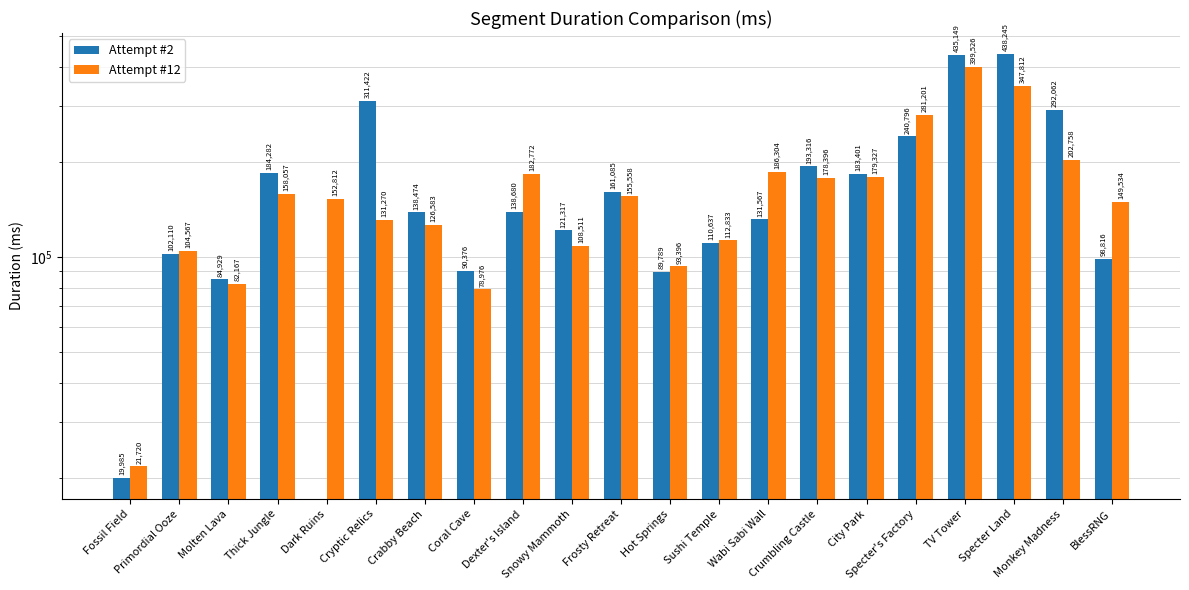

Which category has the lowest value in the Attempt #12 series?

Fossil Field